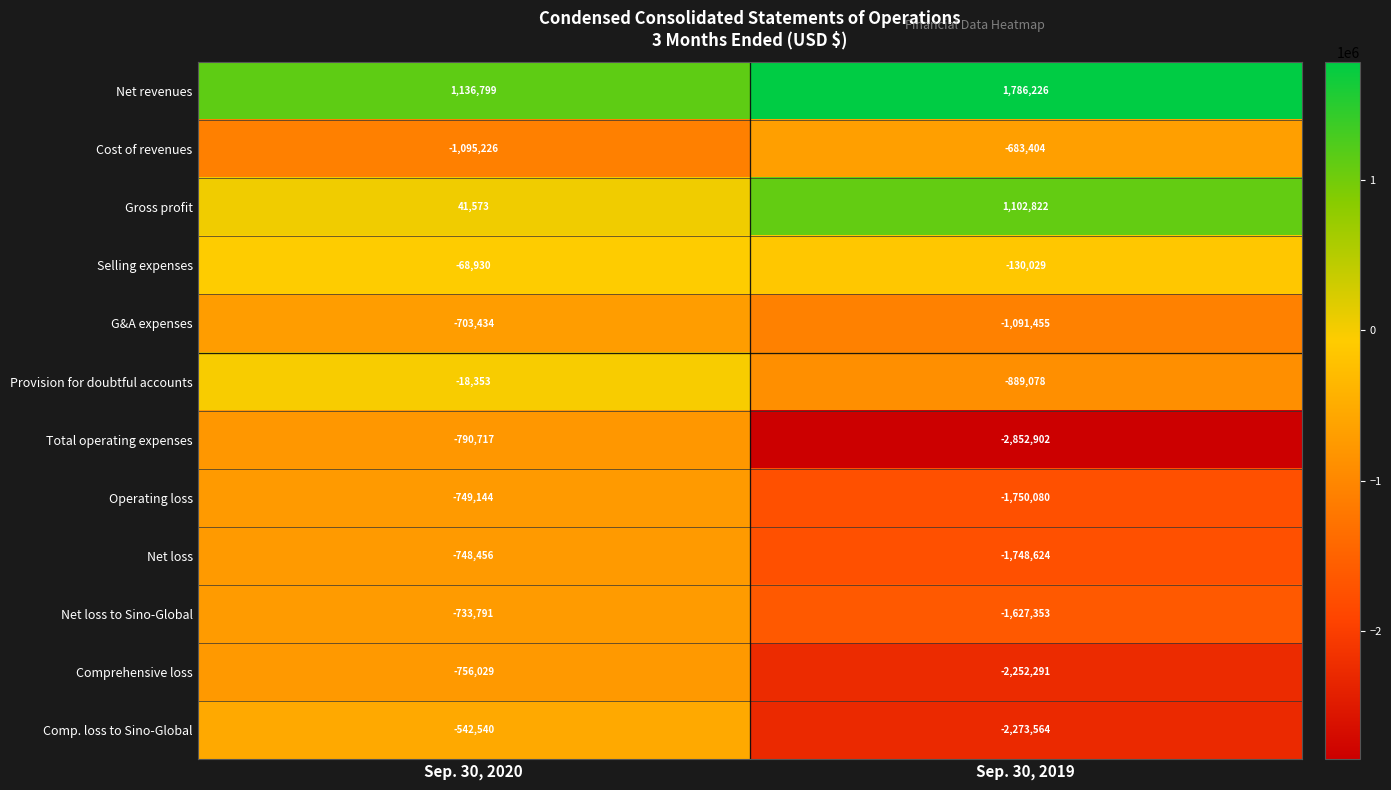

What is the minimum value shown in the chart?

-2852902